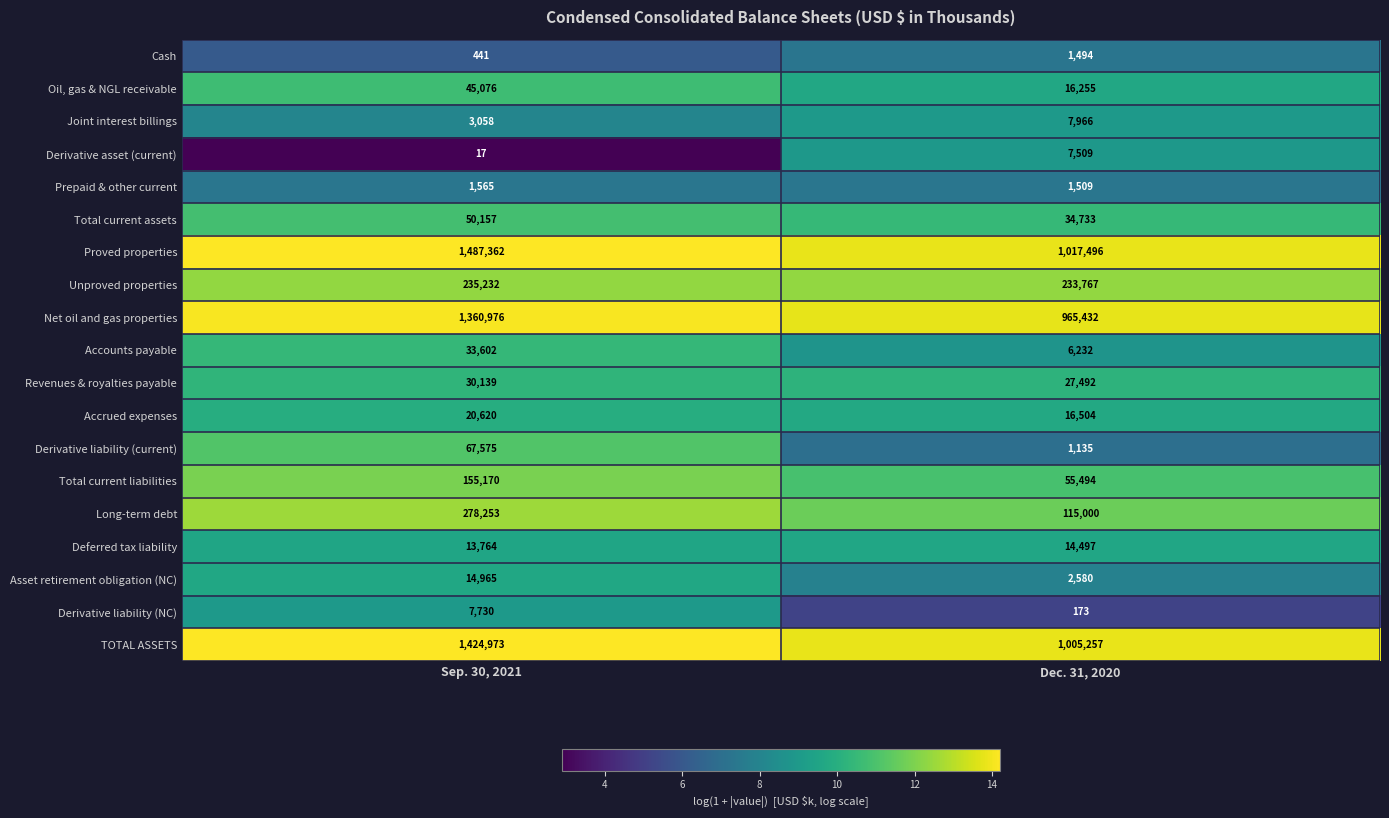

What is the sum of the Proved properties values at Dec. 31, 2020 and Sep. 30, 2021?

2504858